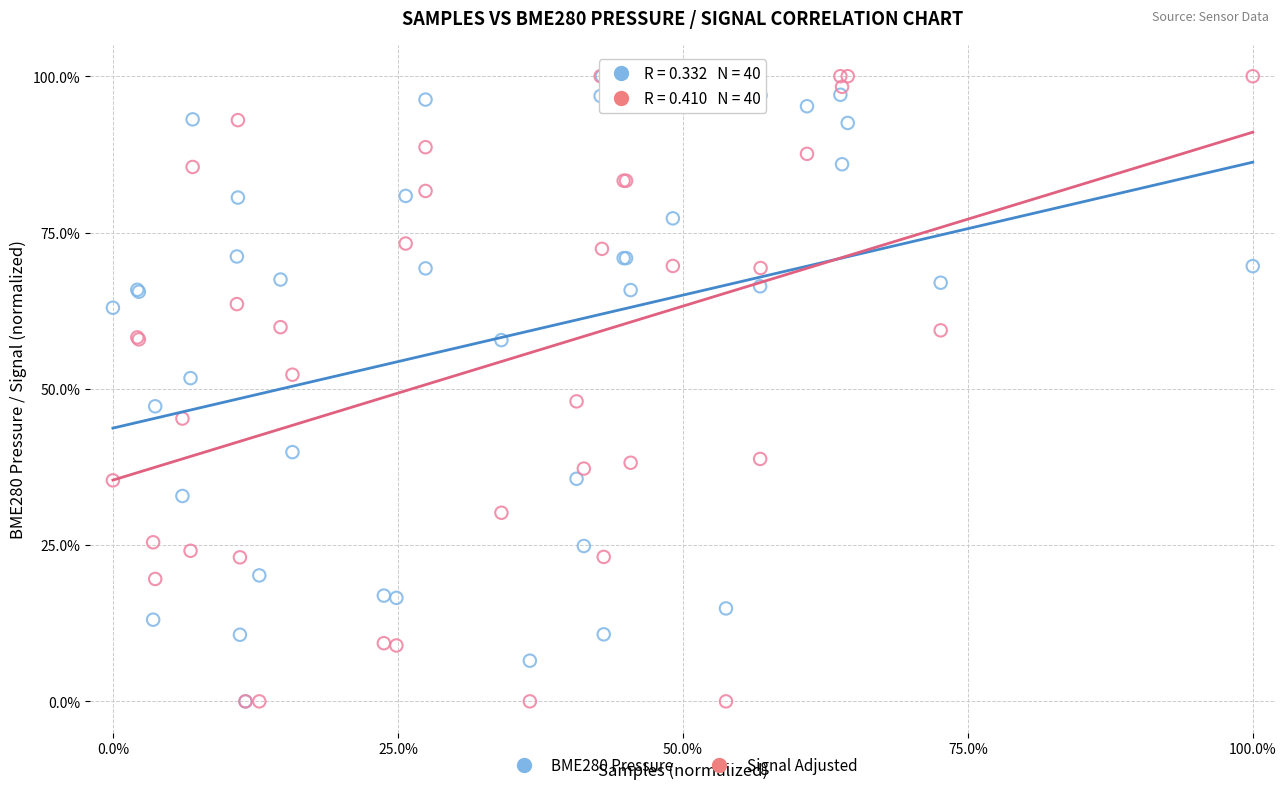

What are all the series names shown in the legend?

BME280 Pressure, Signal Adjusted